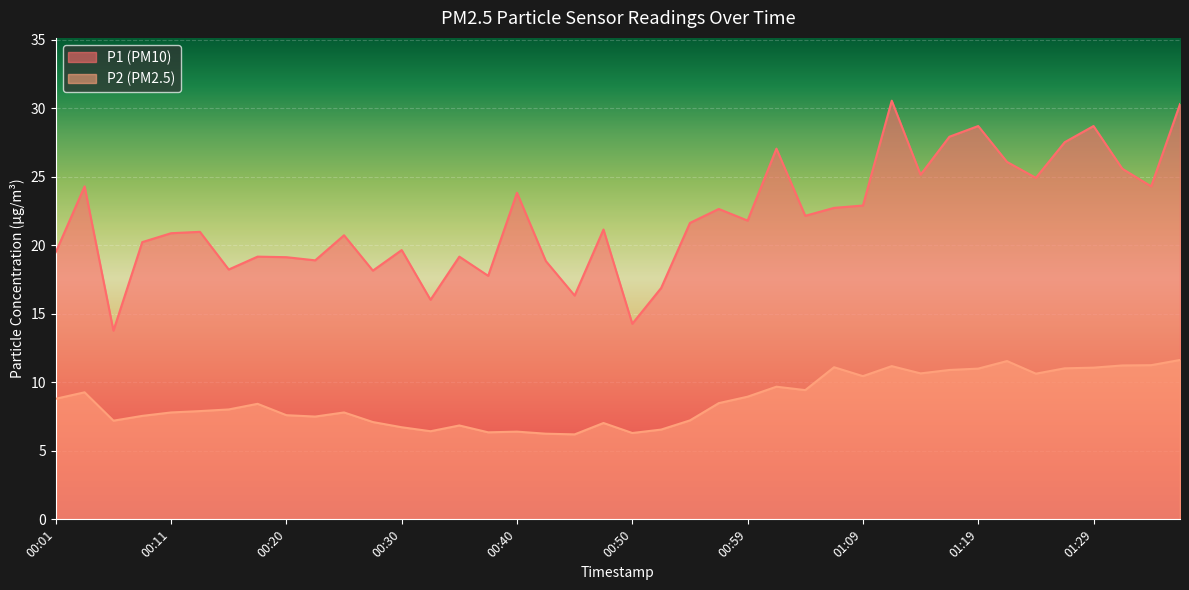

What value does the P1 series have at 01:19?

28.7